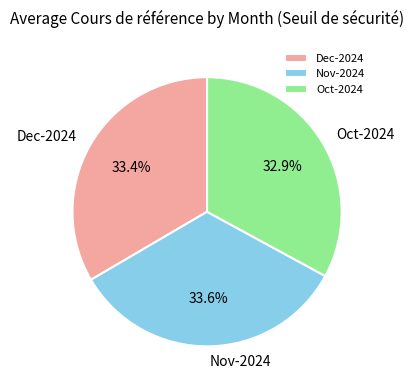

Which category has the smallest portion of the pie?

Oct-2024